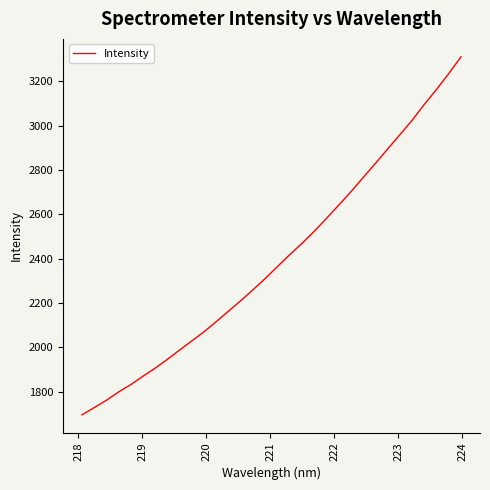

What is the maximum value shown in the chart?

3310.0